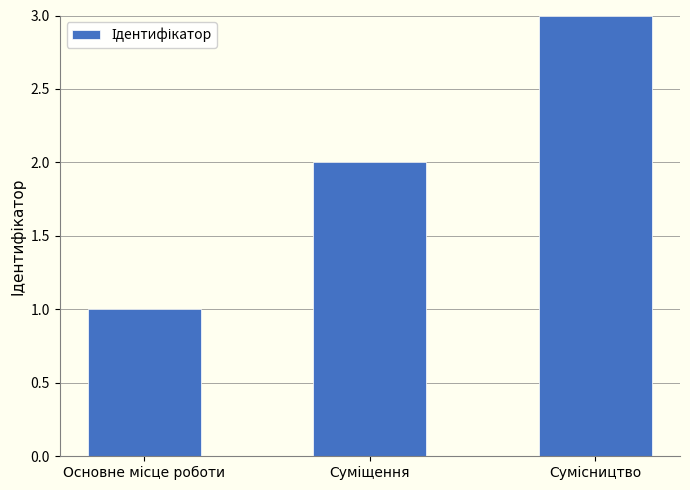

Reading left to right, extract all data points from this chart.

1	2	3